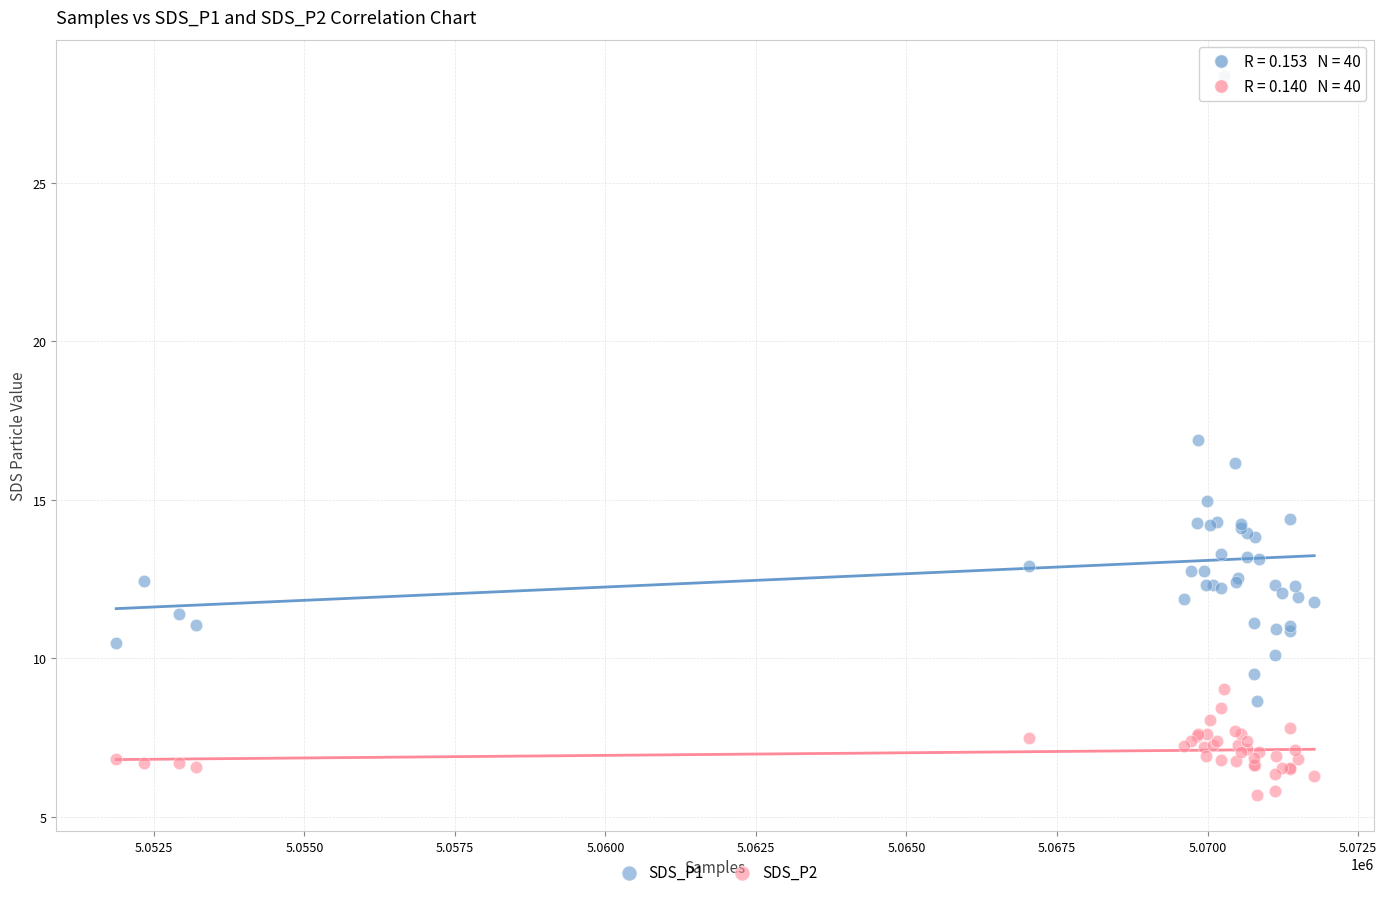

Which series reaches the minimum Y coordinate?

SDS_P2